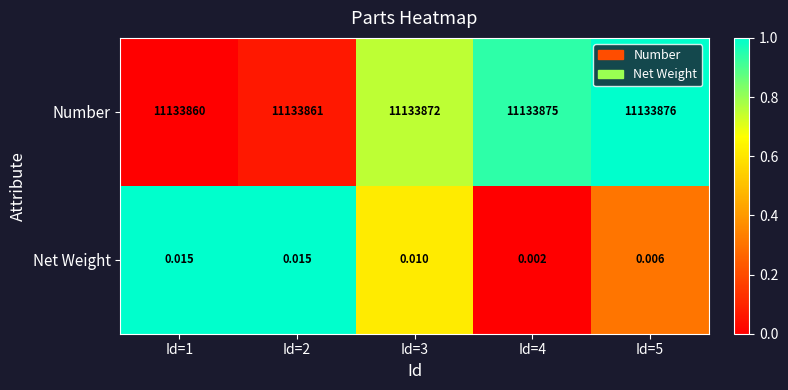

Between Id=1 and Id=2, which series saw the biggest shift?

Number